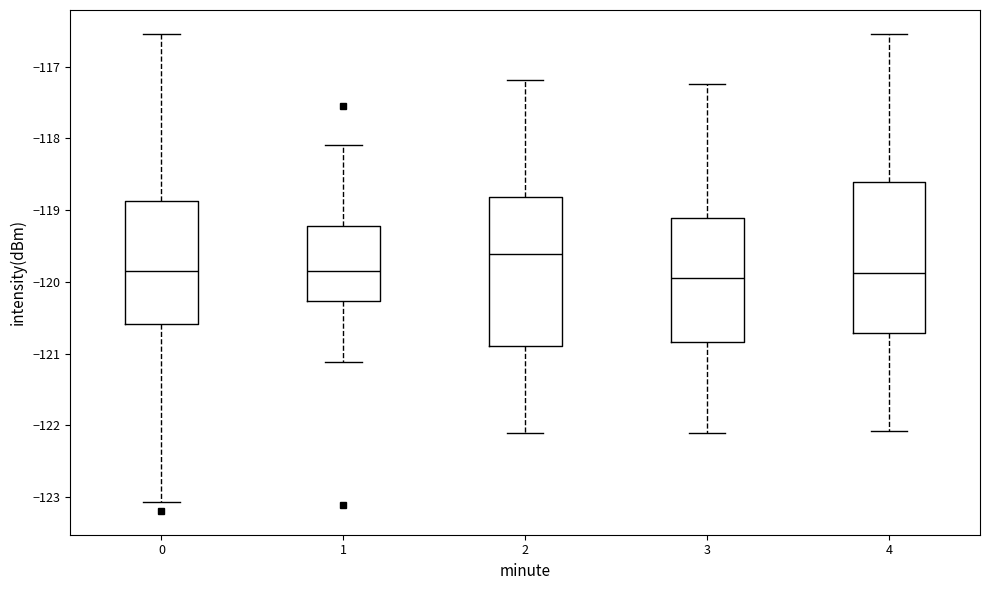

Where does the upper whisker of the box at x = 3 end on the y-axis? The values are not printed on the chart, so give them approximately, as read against the axis.

-117.2